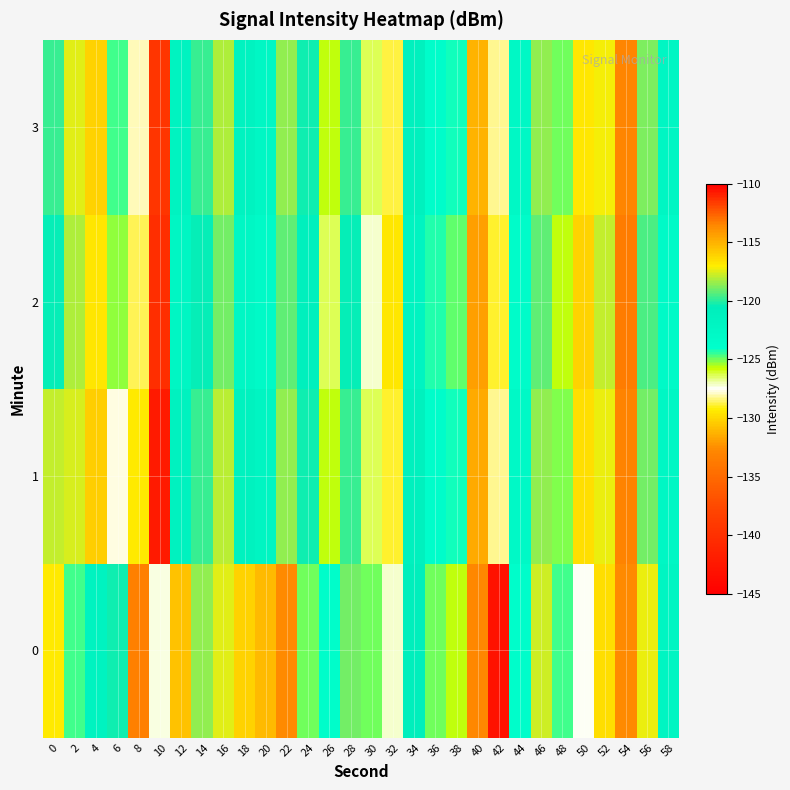

Which label corresponds to the smallest value in the chart?

42